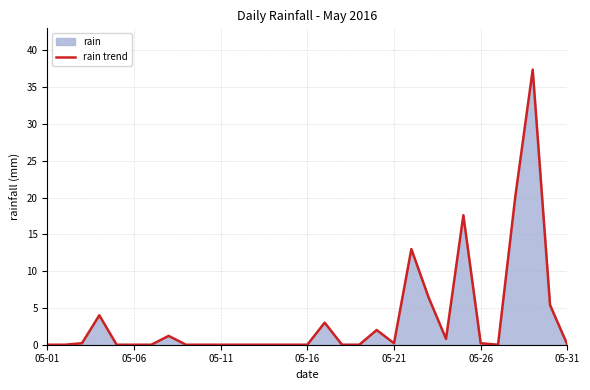

How many points are lower than both their immediate neighbors (excluding endpoints)?

3